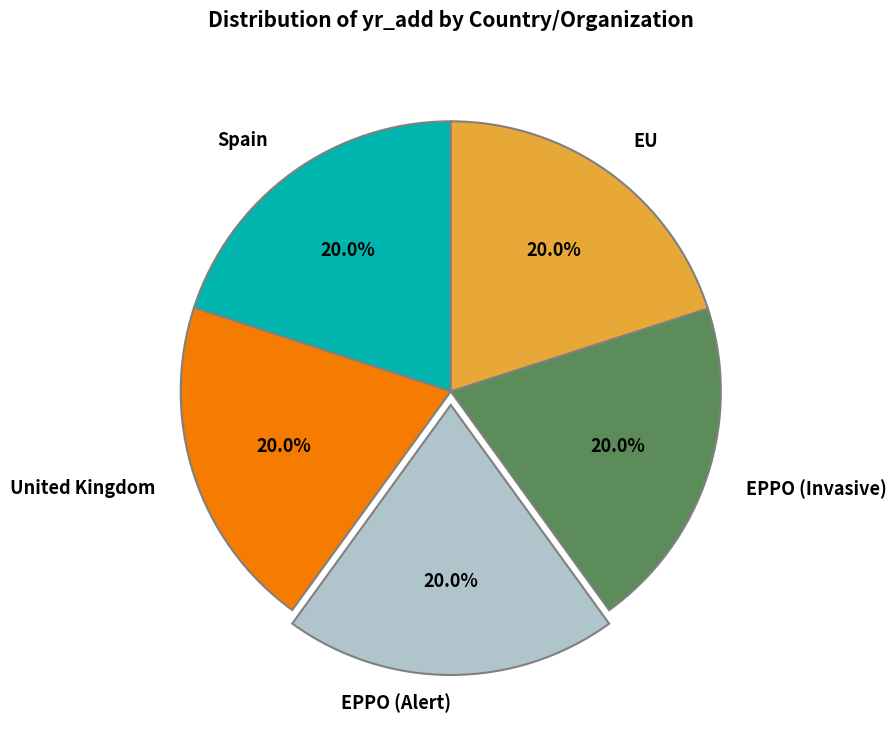

How many slices are in this pie chart?

5